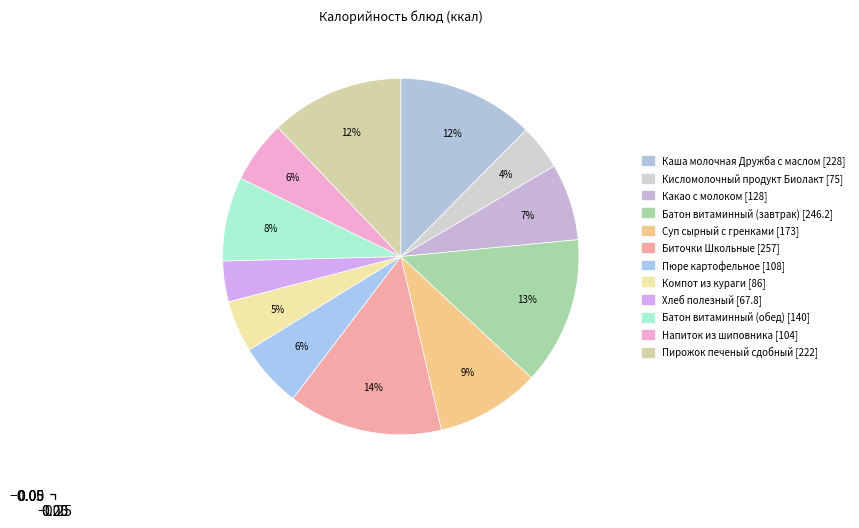

How many slices are in this pie chart?

12